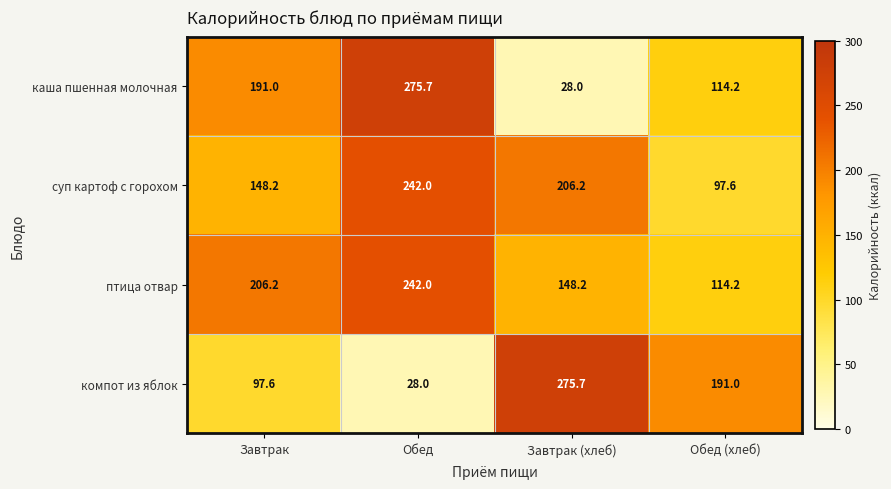

The компот из яблок series shows 28.0 at Обед. True or false?

True